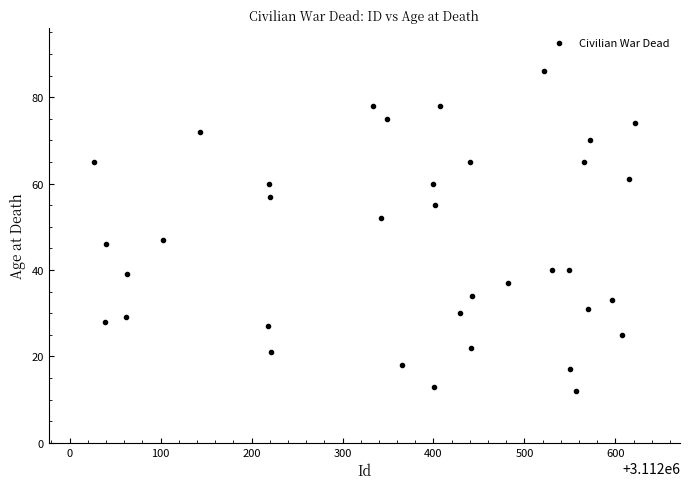

What Y value in the scatter plot is closest to 49?

47